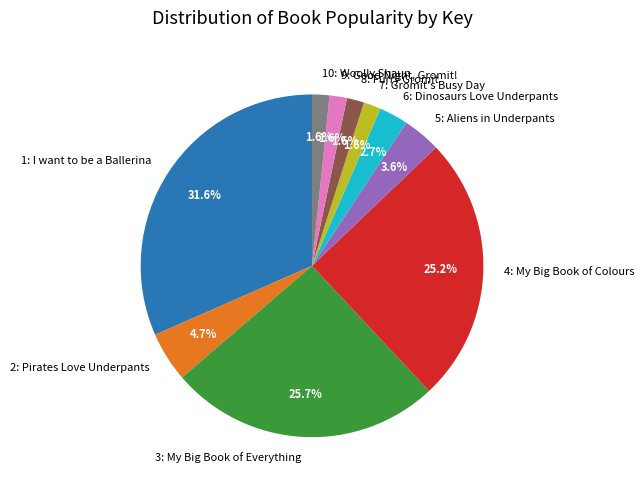

To the nearest percent, what is the difference between the largest and smallest slice percentages?

30%